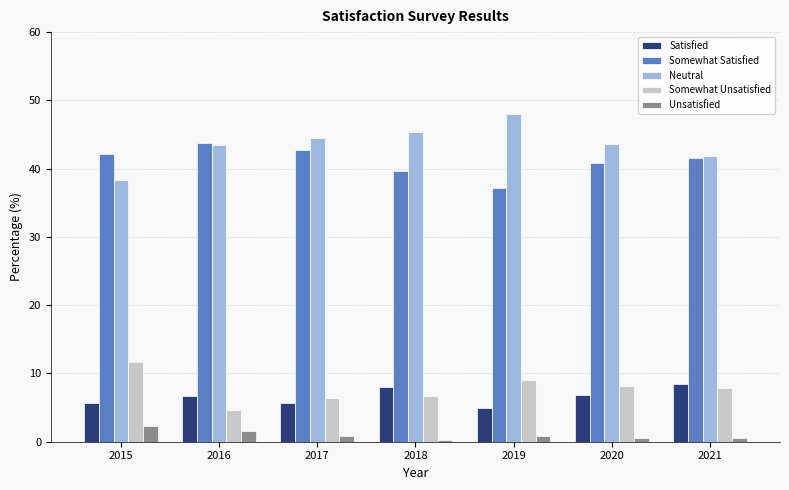

What is the maximum value shown in the chart?

48.0